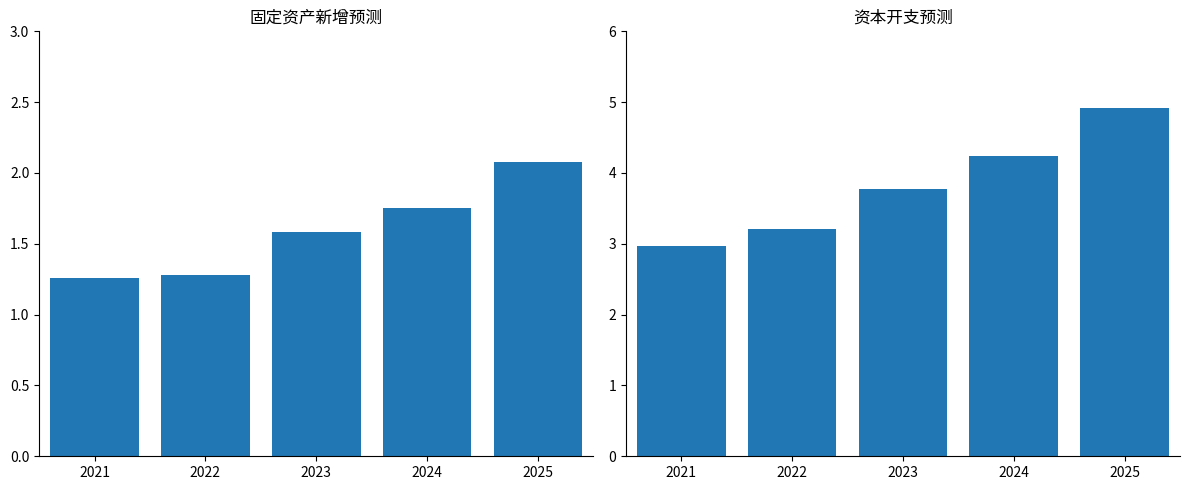

Reading left to right, what are all the values shown in this chart?

固定资产新增: 1.3	1.3	1.6	1.7	2.1
资本开支: 3.0	3.2	3.8	4.2	4.9